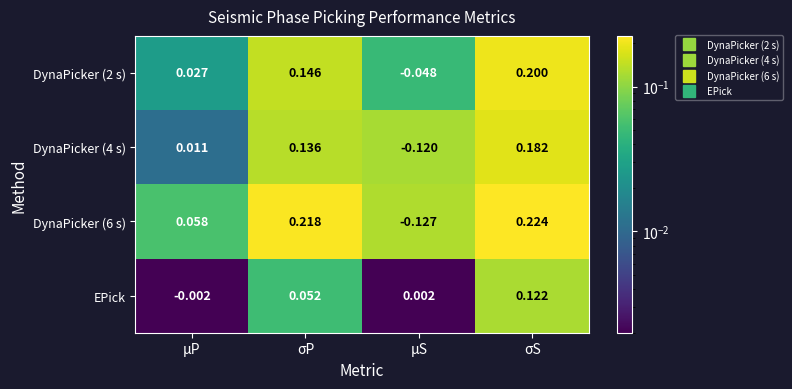

Which label corresponds to the largest value in the chart?

σS